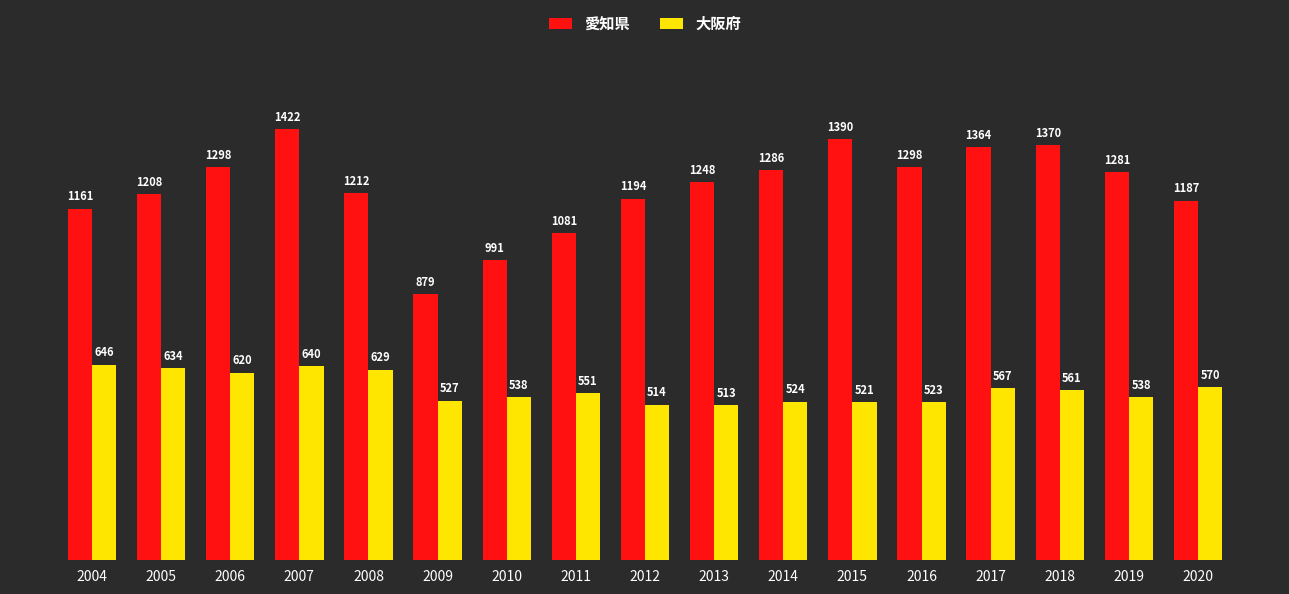

Does the chart contain stacked bars?

No